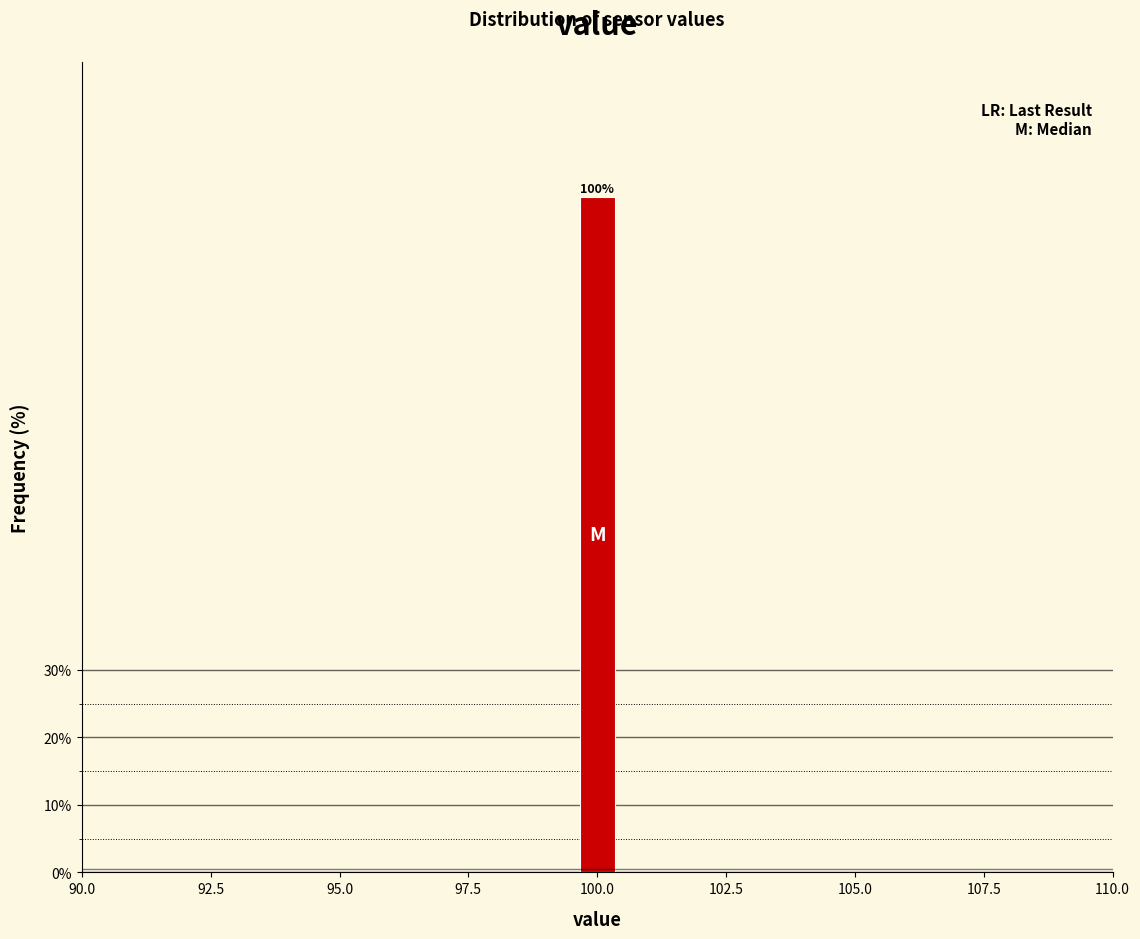

Read against the x-axis, roughly where is the centre of the tallest bar?

100.0